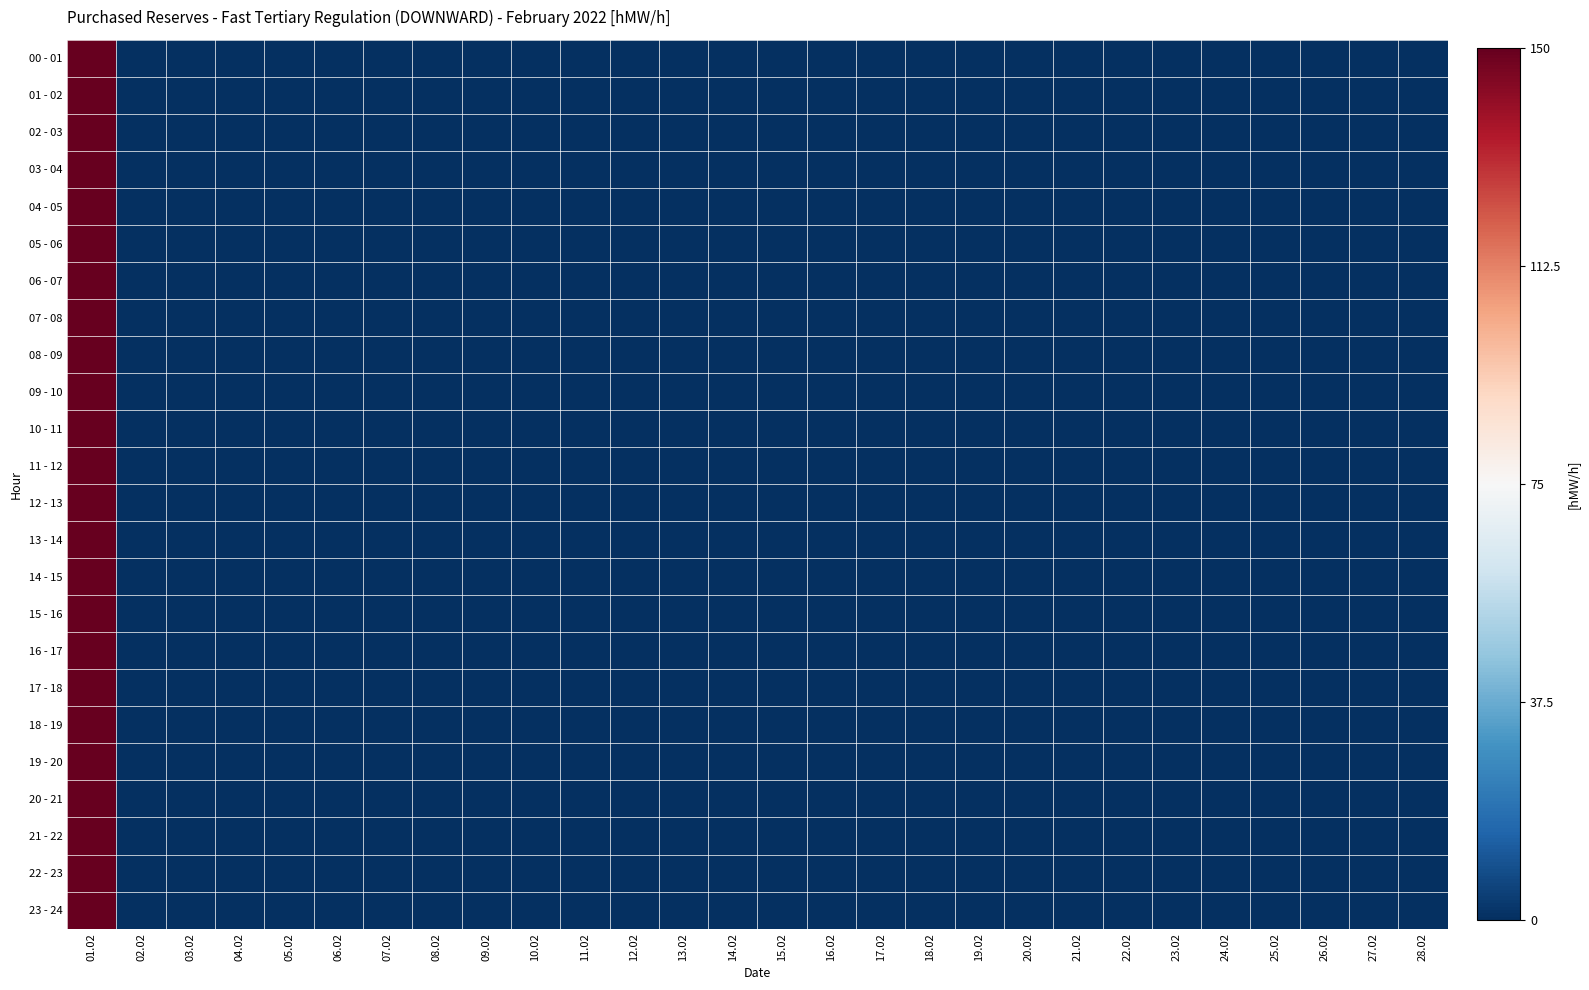

List the series in order of their peak value, highest first.

00 - 01, 01 - 02, 02 - 03, 03 - 04, 04 - 05, 05 - 06, 06 - 07, 07 - 08, 08 - 09, 09 - 10, 10 - 11, 11 - 12, 12 - 13, 13 - 14, 14 - 15, 15 - 16, 16 - 17, 17 - 18, 18 - 19, 19 - 20, 20 - 21, 21 - 22, 22 - 23, 23 - 24